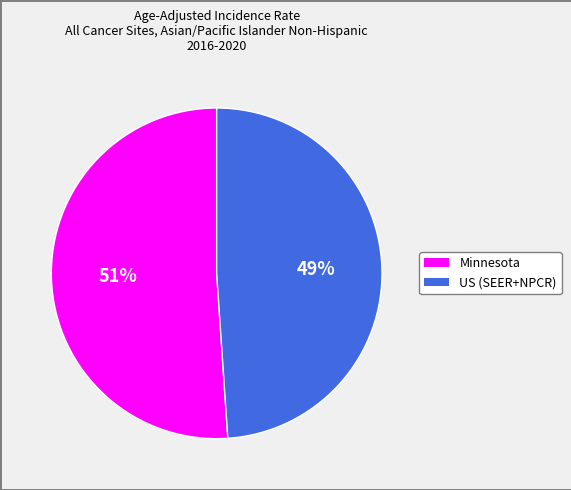

Which category accounts for the majority?

Minnesota